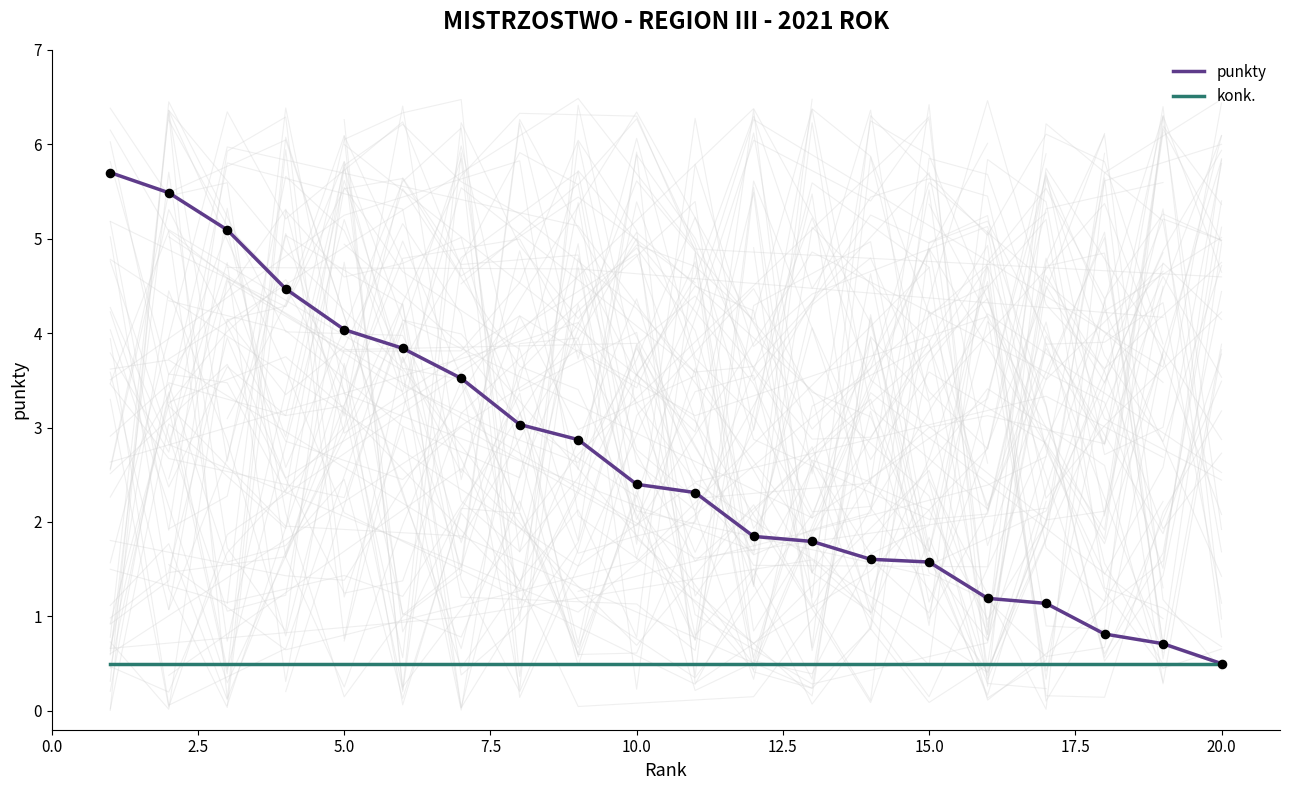

Which series has the widest spread of Y values?

punkty